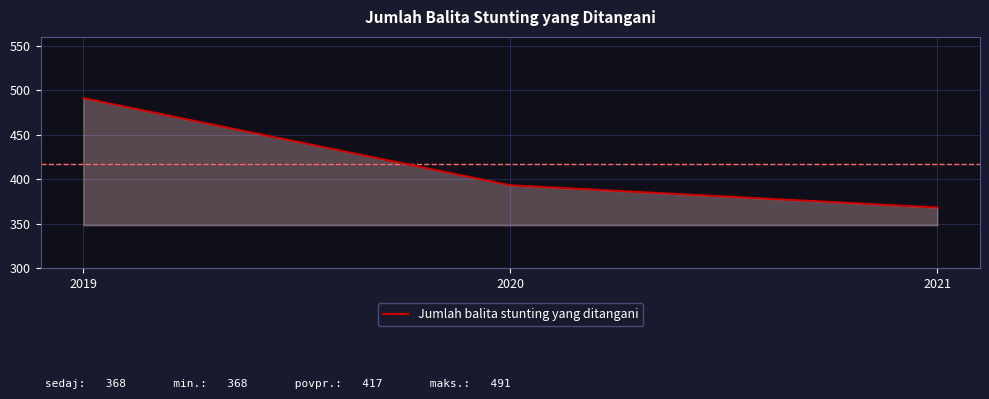

How many lines are shown in the chart?

1